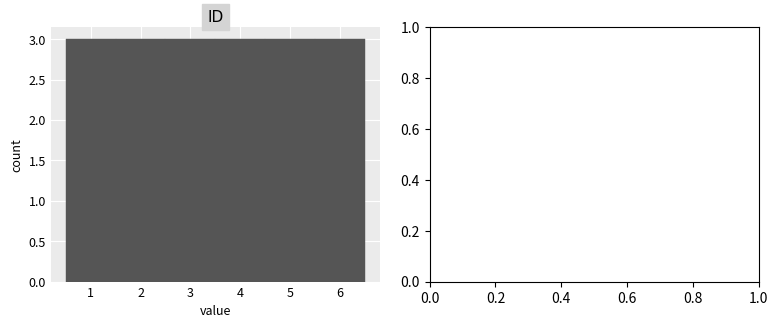

Reading left to right, transcribe this chart: for each bar, give the range it covers on the x-axis and its height. The values are not printed on the chart, so give them approximately, as read against the axis.

0.5 to 1.5: 3
1.5 to 2.5: 3
2.5 to 3.5: 3
3.5 to 4.5: 3
4.5 to 5.5: 3
5.5 to 6.5: 3